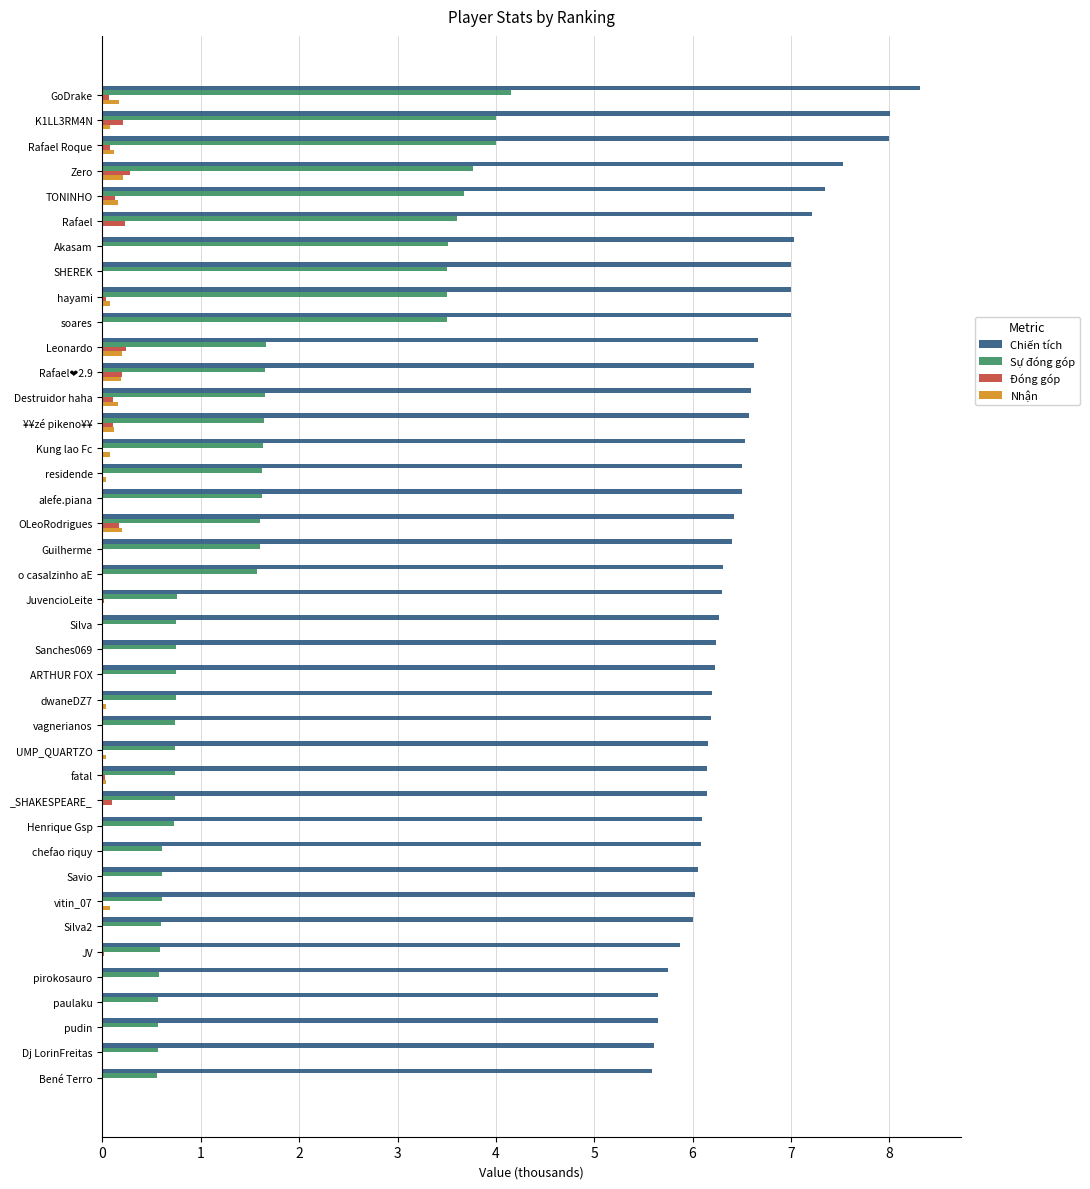

What is the highest value of the Đóng góp series?

0.3